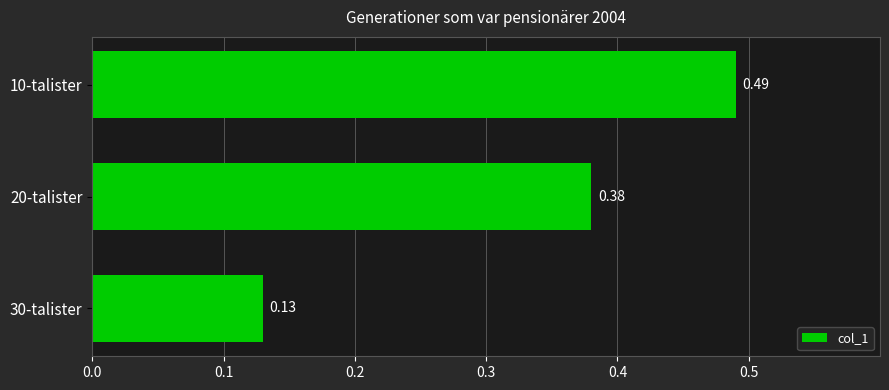

What is the sum of all values?

1.0